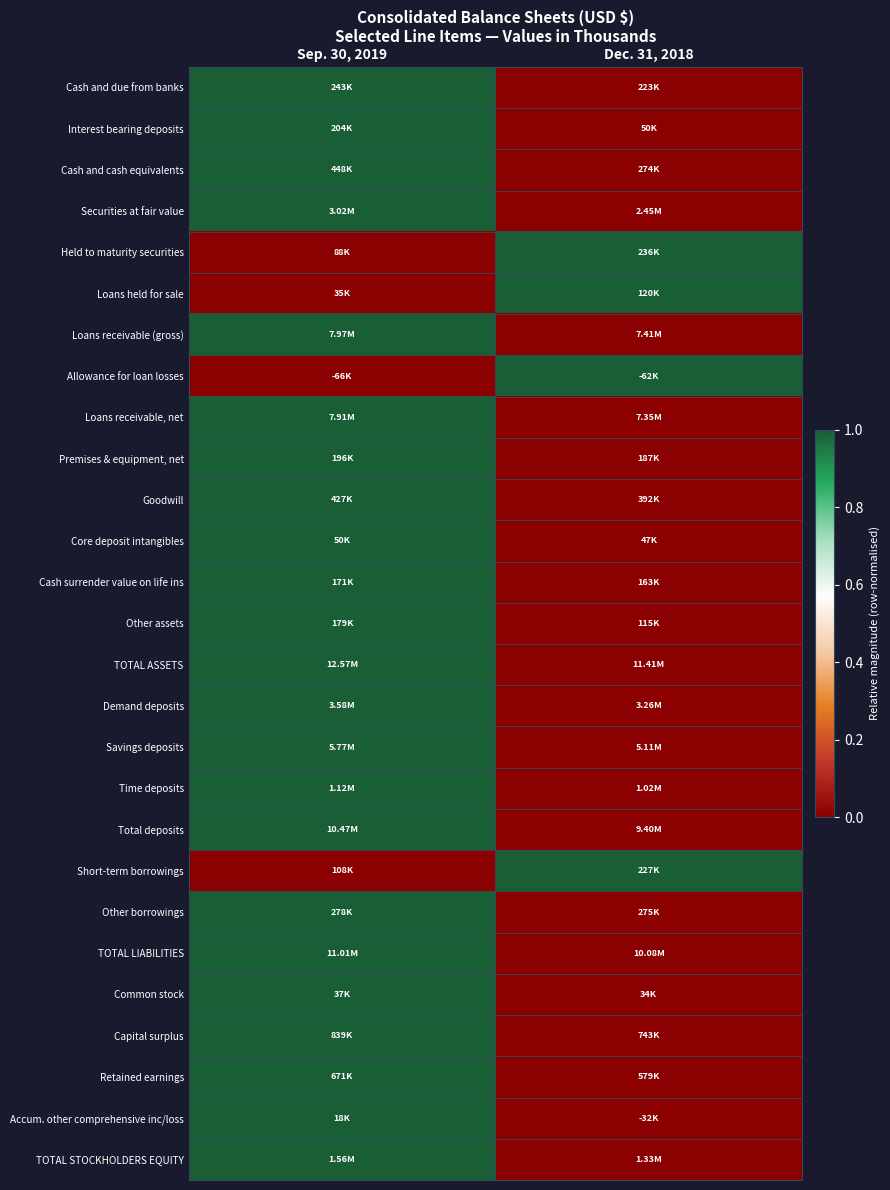

Reading left to right, what are all the values shown in this chart?

Cash and due from banks: Sep. 30, 2019=1	Dec. 31, 2018=0
Interest bearing deposits: Sep. 30, 2019=1	Dec. 31, 2018=0
Cash and cash equivalents: Sep. 30, 2019=1	Dec. 31, 2018=0
Securities at fair value: Sep. 30, 2019=1	Dec. 31, 2018=0
Held to maturity securities: Sep. 30, 2019=0	Dec. 31, 2018=1
Loans held for sale: Sep. 30, 2019=0	Dec. 31, 2018=1
Loans receivable (gross): Sep. 30, 2019=1	Dec. 31, 2018=0
Allowance for loan losses: Sep. 30, 2019=0	Dec. 31, 2018=1
Loans receivable, net: Sep. 30, 2019=1	Dec. 31, 2018=0
Premises & equipment, net: Sep. 30, 2019=1	Dec. 31, 2018=0
Goodwill: Sep. 30, 2019=1	Dec. 31, 2018=0
Core deposit intangibles: Sep. 30, 2019=1	Dec. 31, 2018=0
Cash surrender value on life ins: Sep. 30, 2019=1	Dec. 31, 2018=0
Other assets: Sep. 30, 2019=1	Dec. 31, 2018=0
TOTAL ASSETS: Sep. 30, 2019=1	Dec. 31, 2018=0
Demand deposits: Sep. 30, 2019=1	Dec. 31, 2018=0
Savings deposits: Sep. 30, 2019=1	Dec. 31, 2018=0
Time deposits: Sep. 30, 2019=1	Dec. 31, 2018=0
Total deposits: Sep. 30, 2019=1	Dec. 31, 2018=0
Short-term borrowings: Sep. 30, 2019=0	Dec. 31, 2018=1
Other borrowings: Sep. 30, 2019=1	Dec. 31, 2018=0
TOTAL LIABILITIES: Sep. 30, 2019=1	Dec. 31, 2018=0
Common stock: Sep. 30, 2019=1	Dec. 31, 2018=0
Capital surplus: Sep. 30, 2019=1	Dec. 31, 2018=0
Retained earnings: Sep. 30, 2019=1	Dec. 31, 2018=0
Accum. other comprehensive inc/loss: Sep. 30, 2019=1	Dec. 31, 2018=0
TOTAL STOCKHOLDERS EQUITY: Sep. 30, 2019=1	Dec. 31, 2018=0